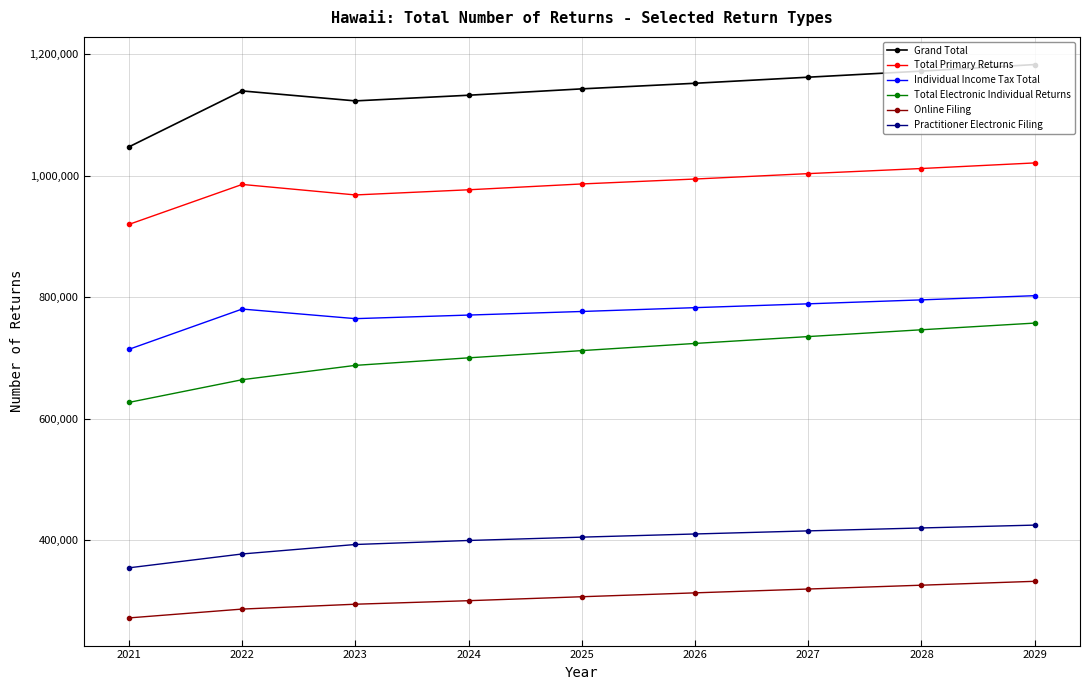

True or false: Total Electronic Individual Returns has more than 2 interior local peaks.

False